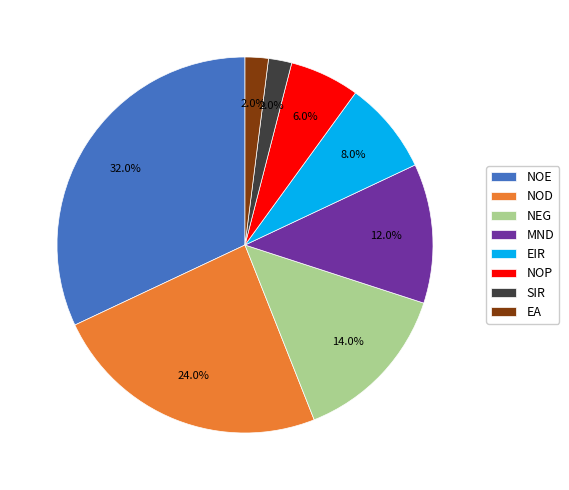

Combined, what portion of the pie is NOD and MND?

36.0%